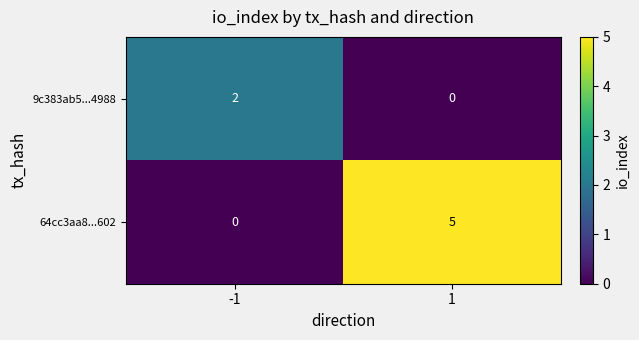

Rank the categories by 9c383ab5...4988 value from highest to lowest.

-1, 1